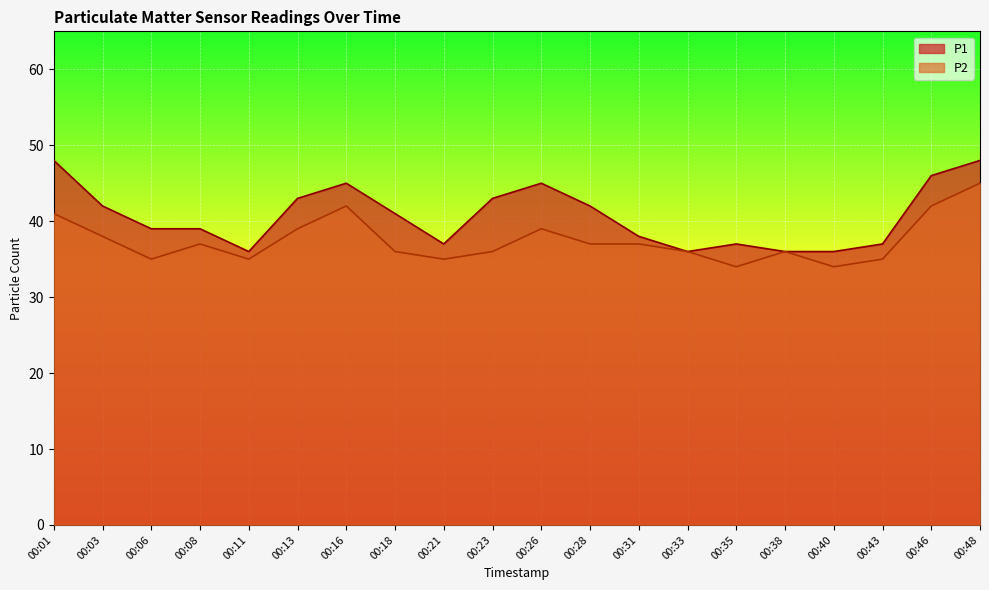

How many data points in P1 are less than 41?

10